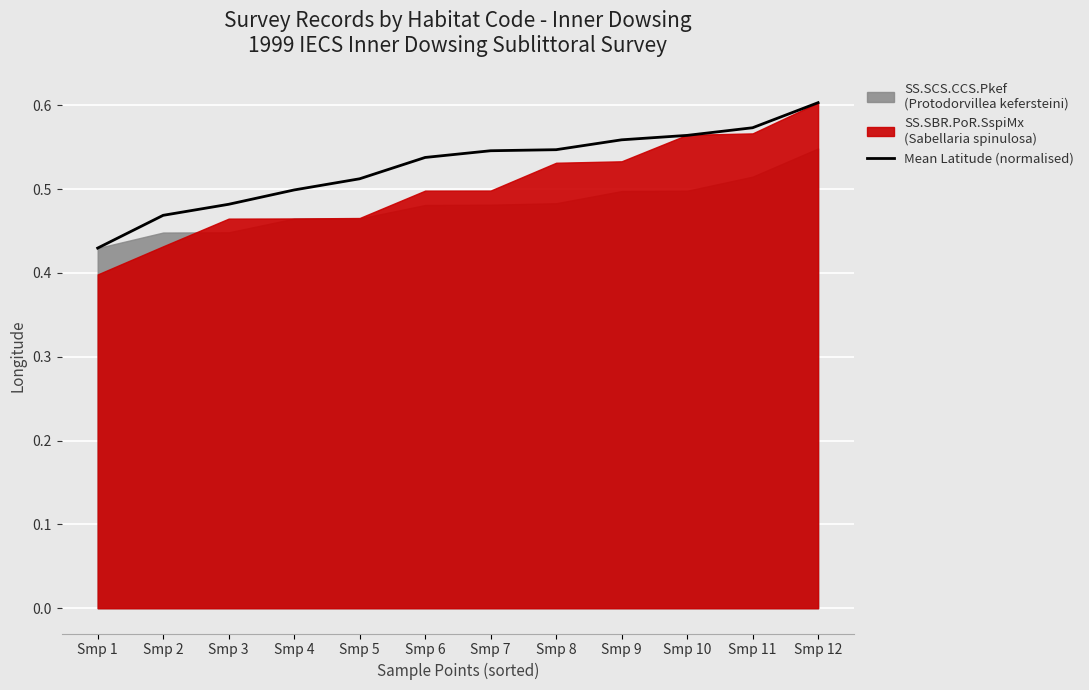

Rank the categories by value from lowest to highest.

Smp 1, Smp 2, Smp 3, Smp 4, Smp 5, Smp 6, Smp 7, Smp 8, Smp 9, Smp 10, Smp 11, Smp 12